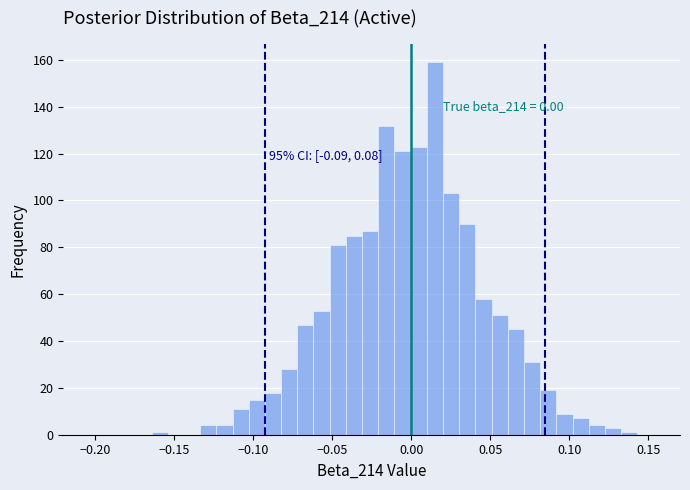

Read against the x-axis, roughly where is the centre of the tallest bar?

0.015